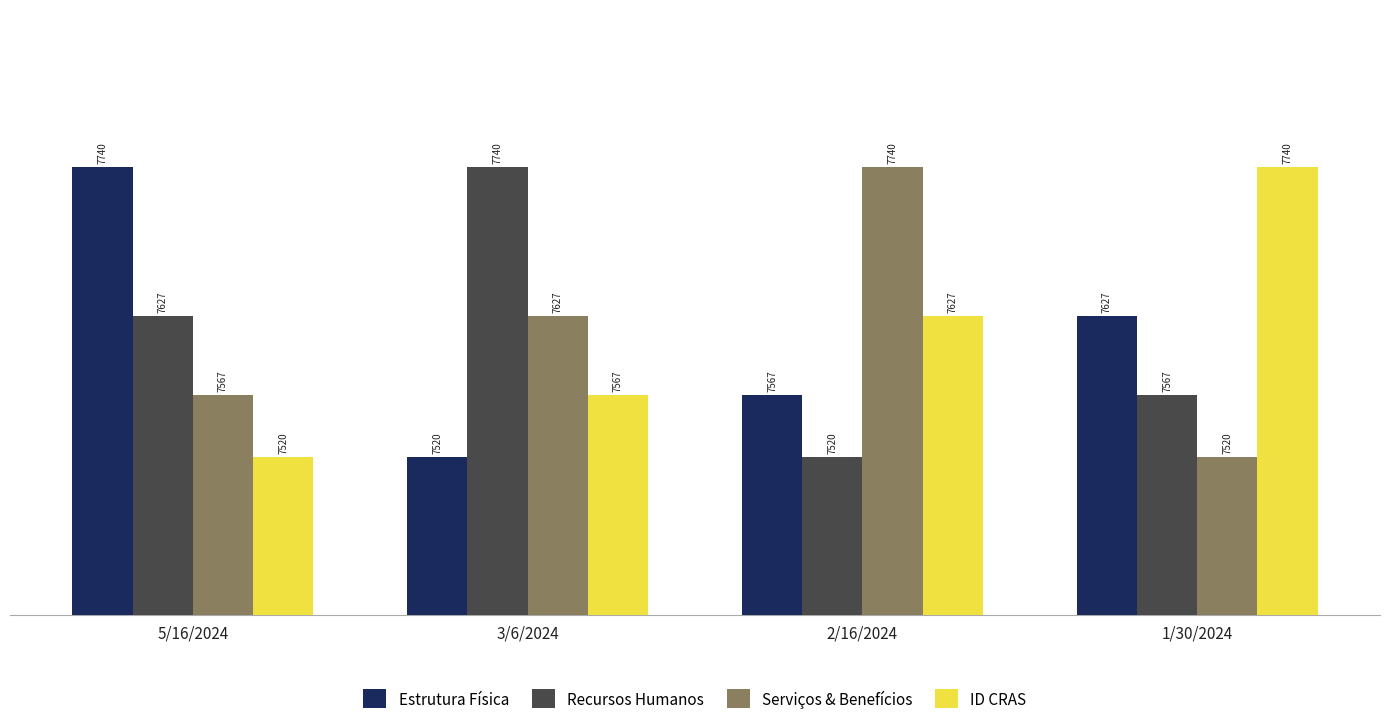

What is the difference between the highest and lowest values at 3/6/2024?

220